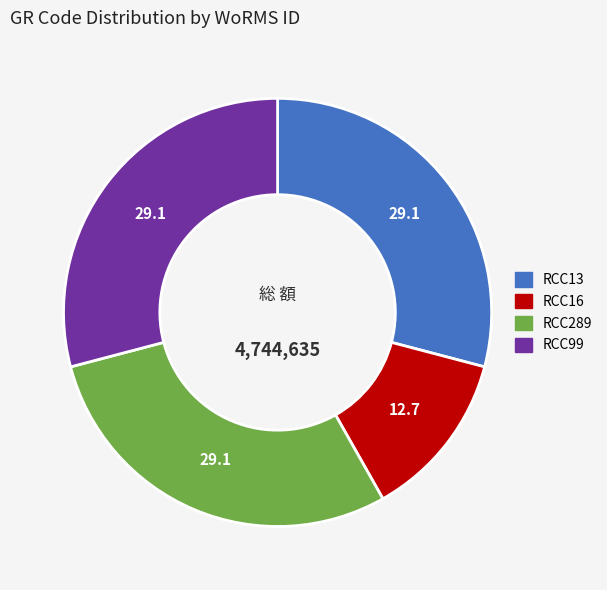

What is the ratio of the value at RCC16 to the value at RCC289?

0.4